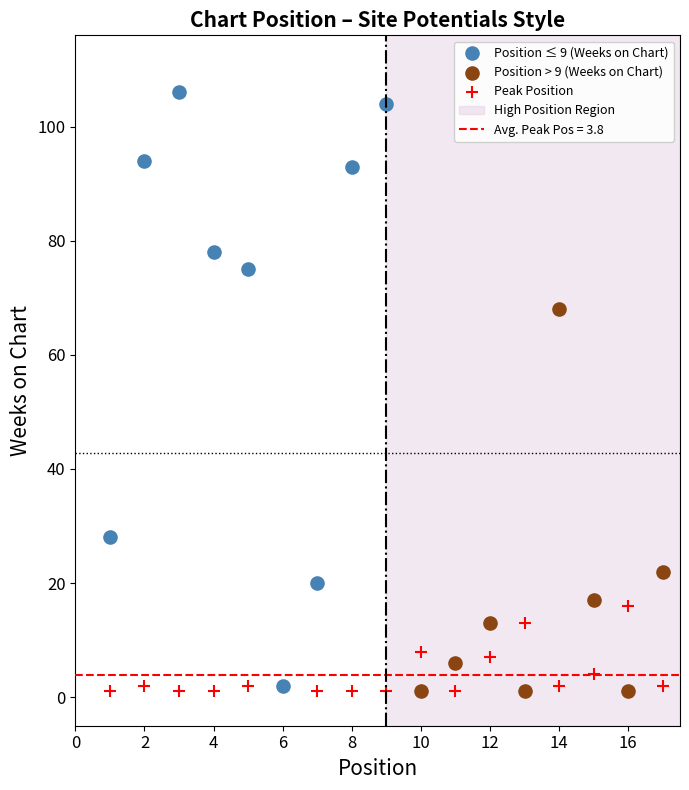

Which series has the widest spread of Y values?

Position ≤ 9 (Weeks on Chart)